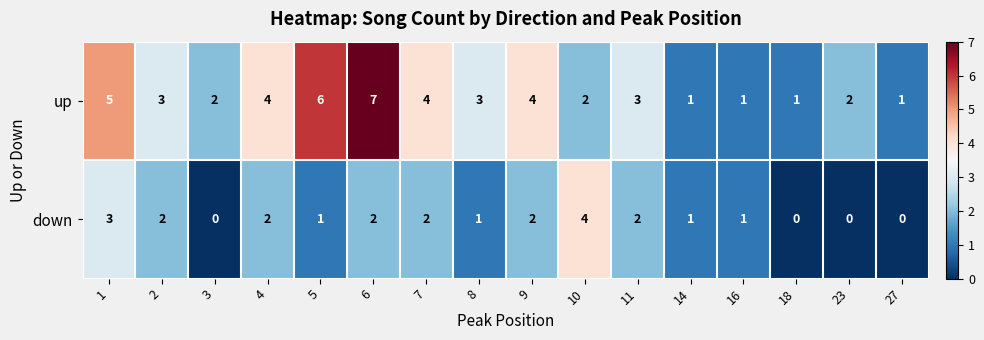

Is it true that down equals 0 at 8?

False